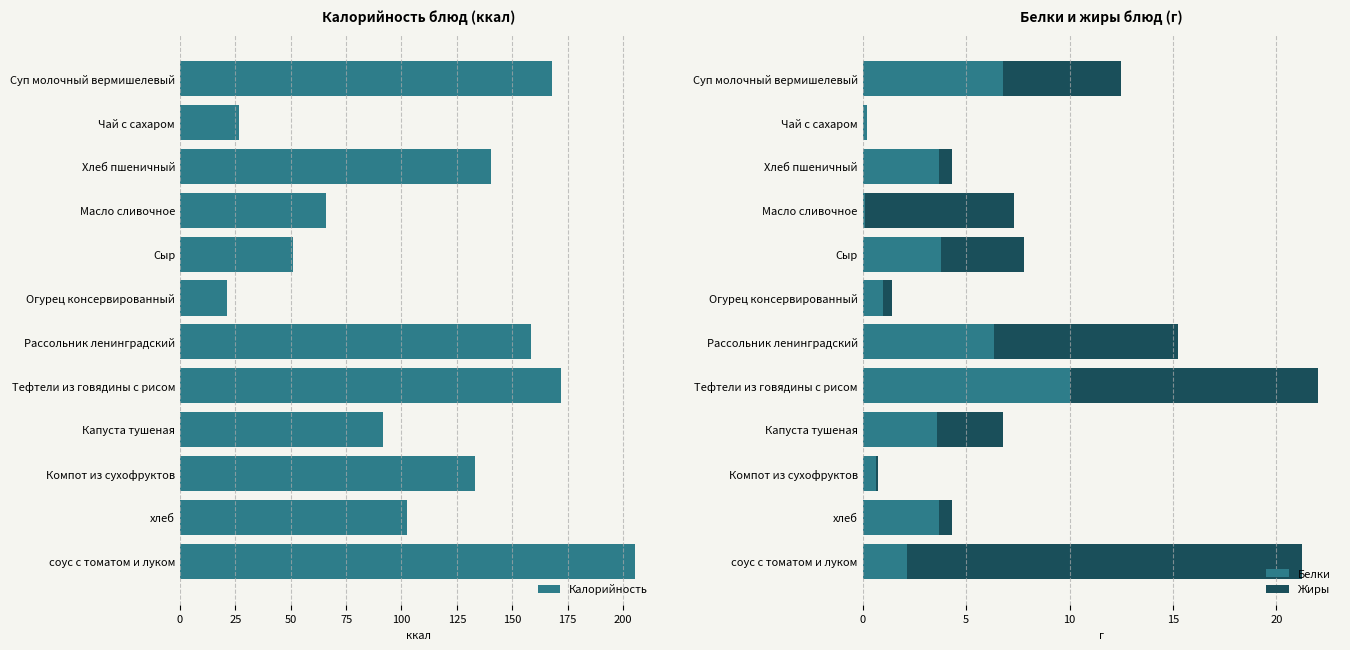

Which series has the largest total across all categories?

Калорийность